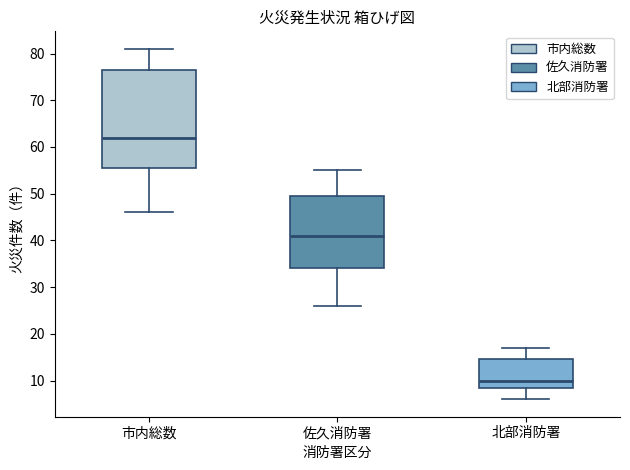

Reading left to right, read every box against the y-axis: the position of its median line, the range the box covers, and the ends of its whiskers. The values are not printed on the chart, so give them approximately, as read against the axis.

市内総数: median 62, box 56 to 77, whiskers 46 to 81
佐久消防署: median 41, box 34 to 50, whiskers 26 to 55
北部消防署: median 10, box 9 to 15, whiskers 6 to 17